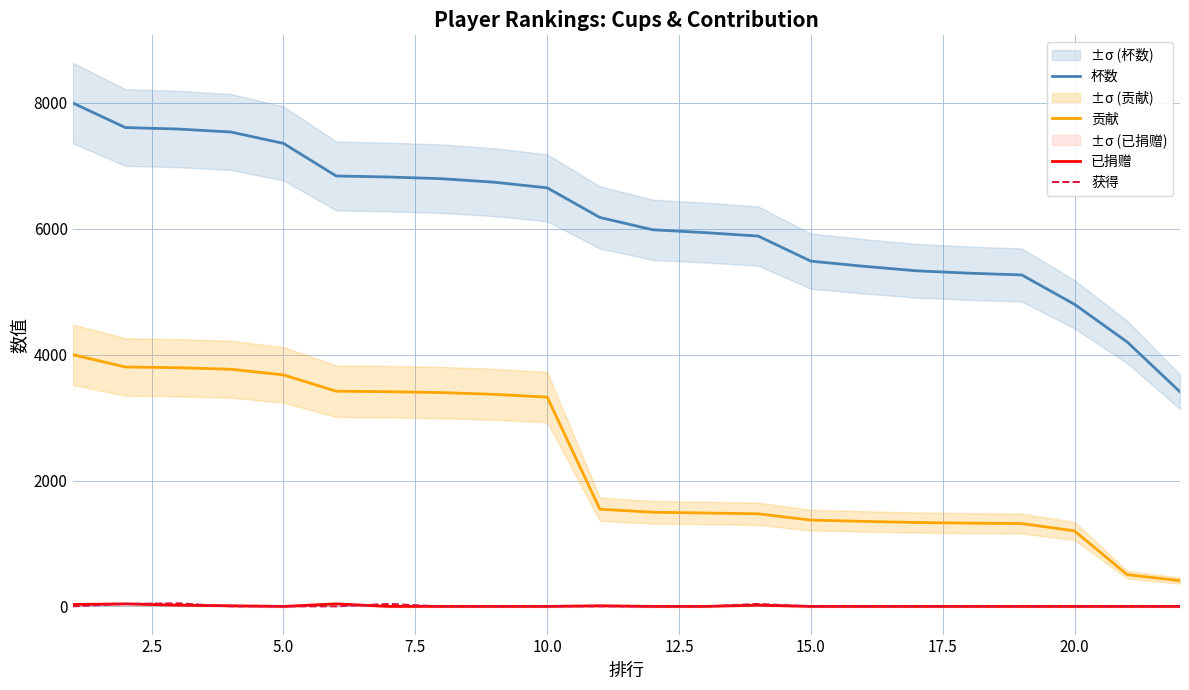

True or false: 杯数 and 已捐赠 intersect in this chart.

False